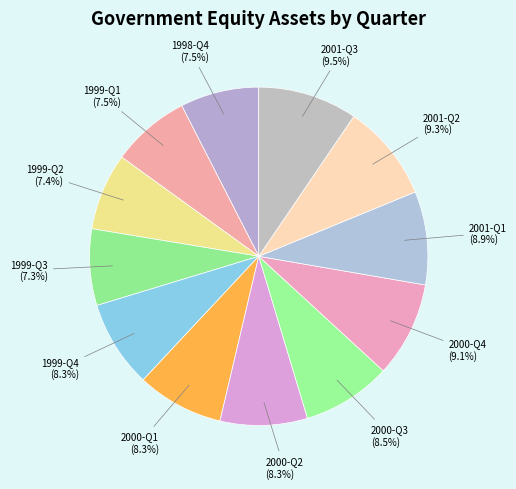

To the nearest percent, what is the average slice percentage?

8%